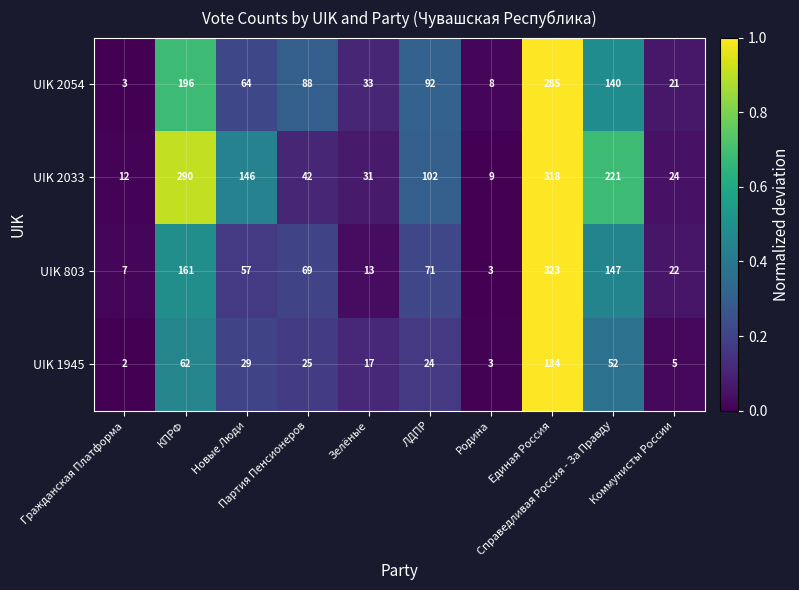

List the series in order of their peak value, highest first.

UIK 803, UIK 2033, UIK 2054, UIK 1945